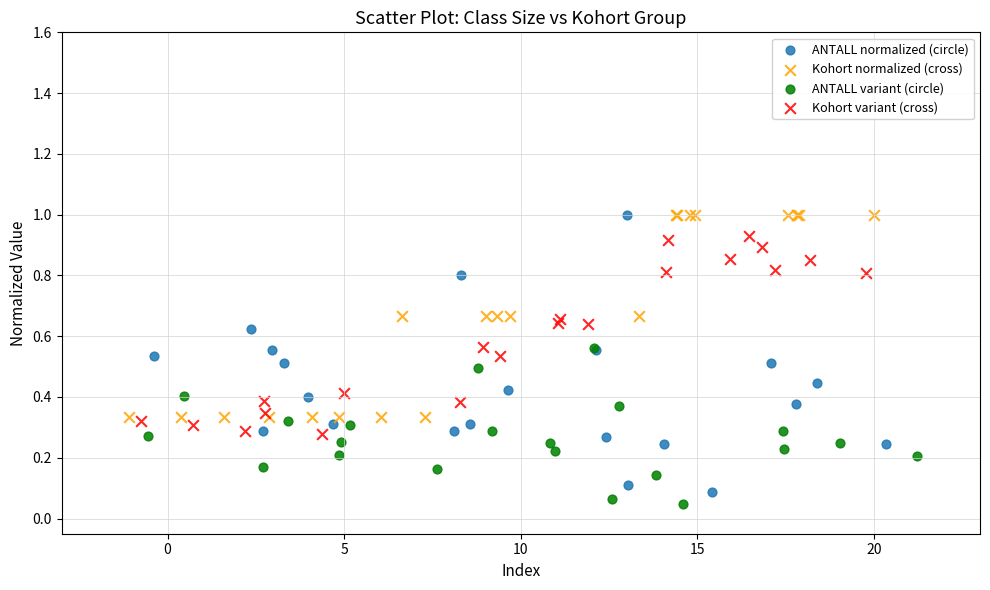

What are all the series names shown in the legend?

ANTALL normalized (circle), Kohort normalized (cross), ANTALL variant (circle), Kohort variant (cross)